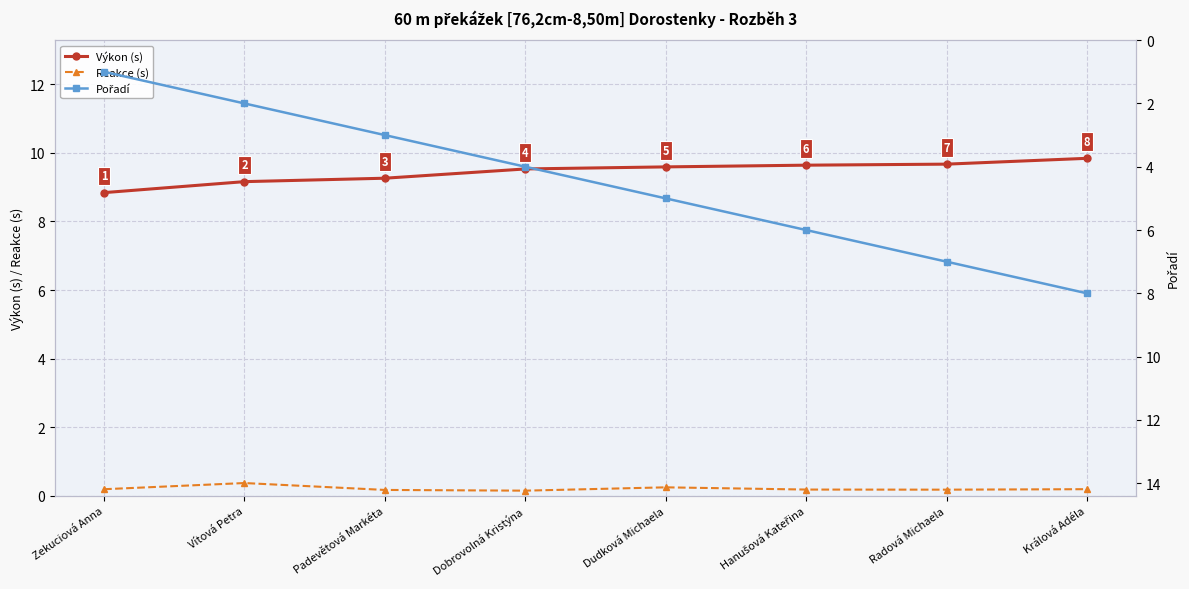

What is the lowest value of the Pořadí series?

1.0